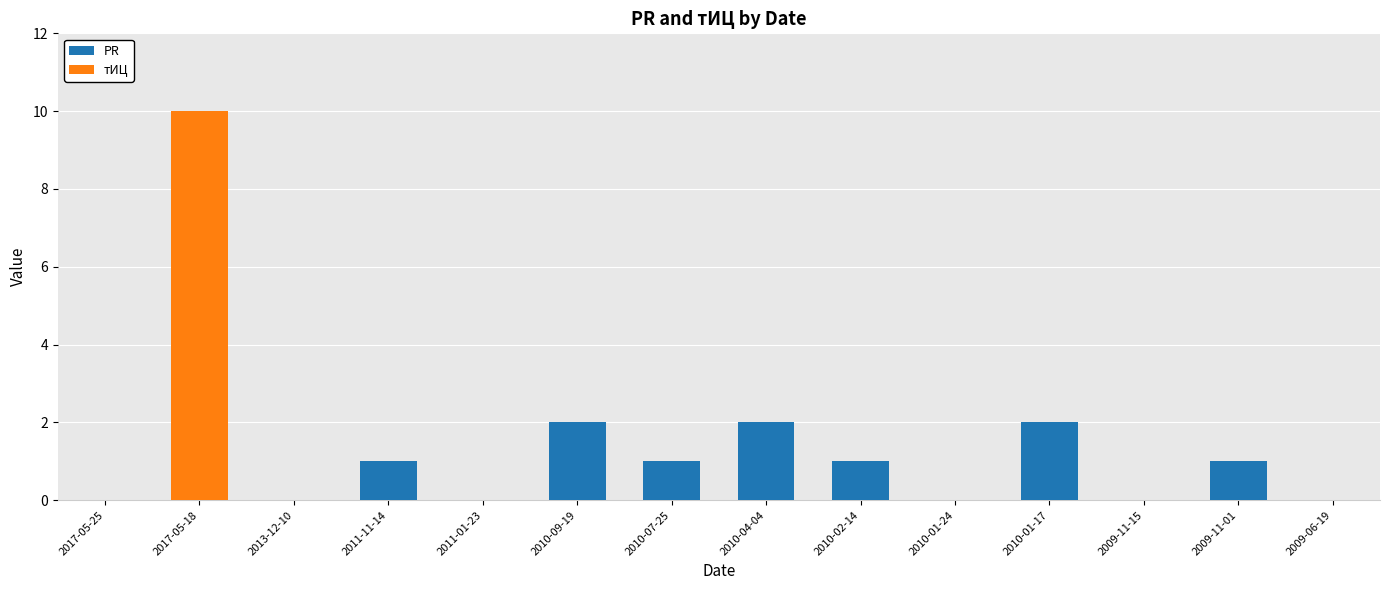

What is the sum of all PR values?

10